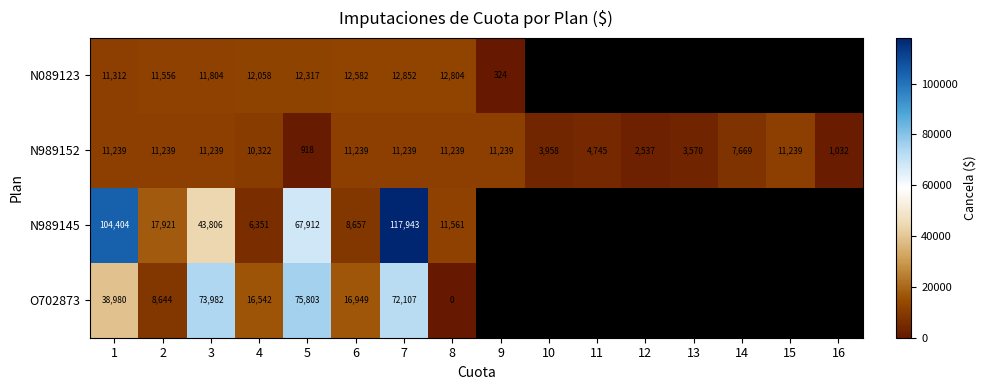

Is the value of O702873 at 6 greater than the value of N989152 at 9?

Yes